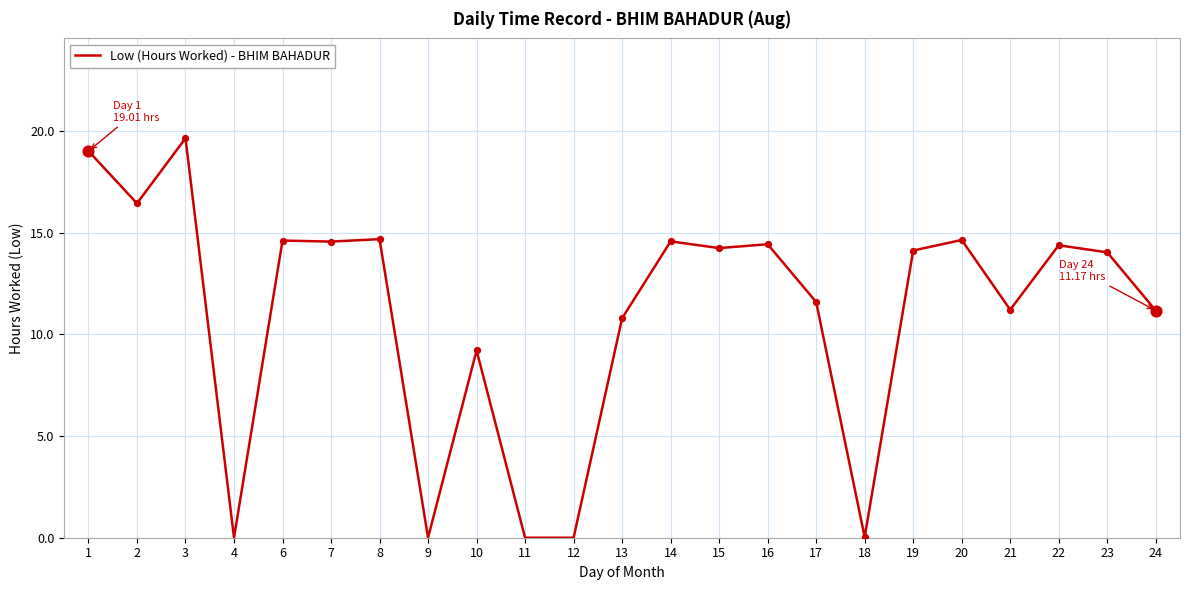

Between 10 and 14, which is larger?

14